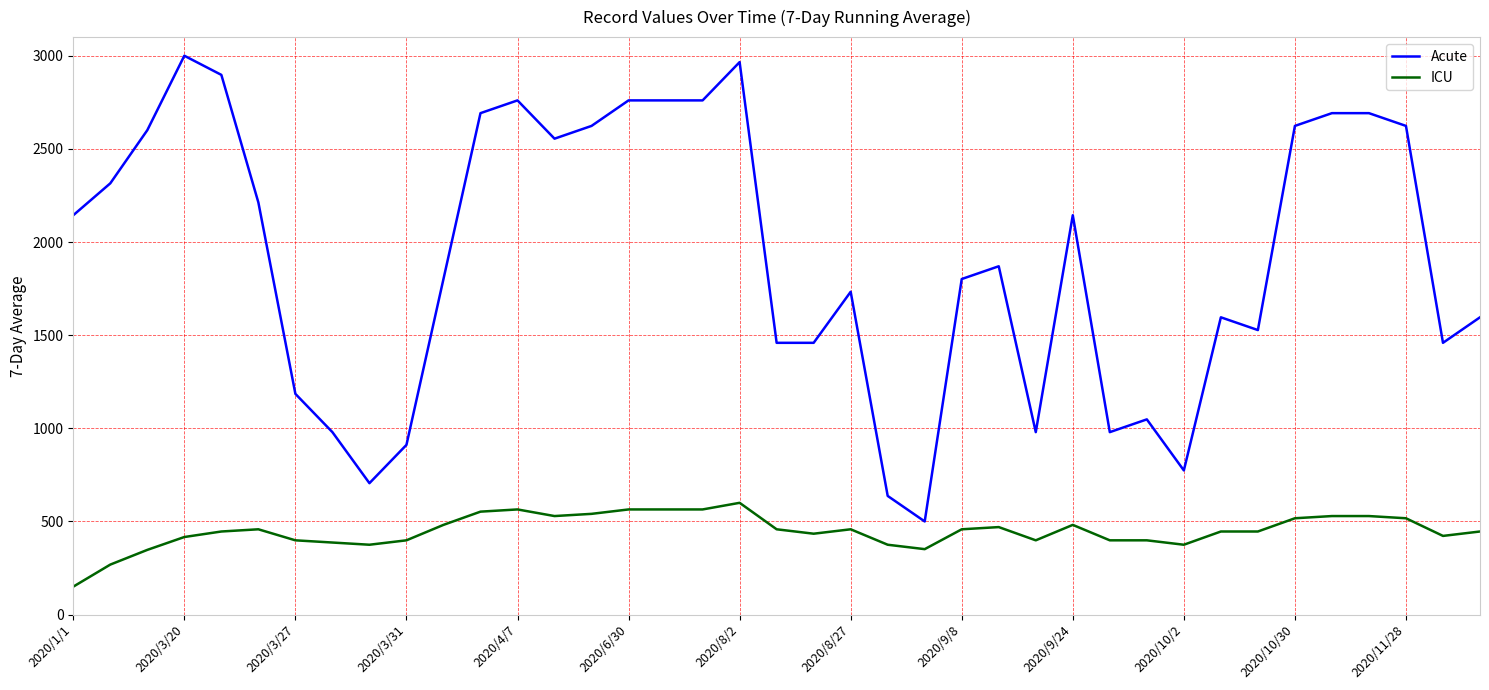

Which series has the largest total across all categories?

Acute